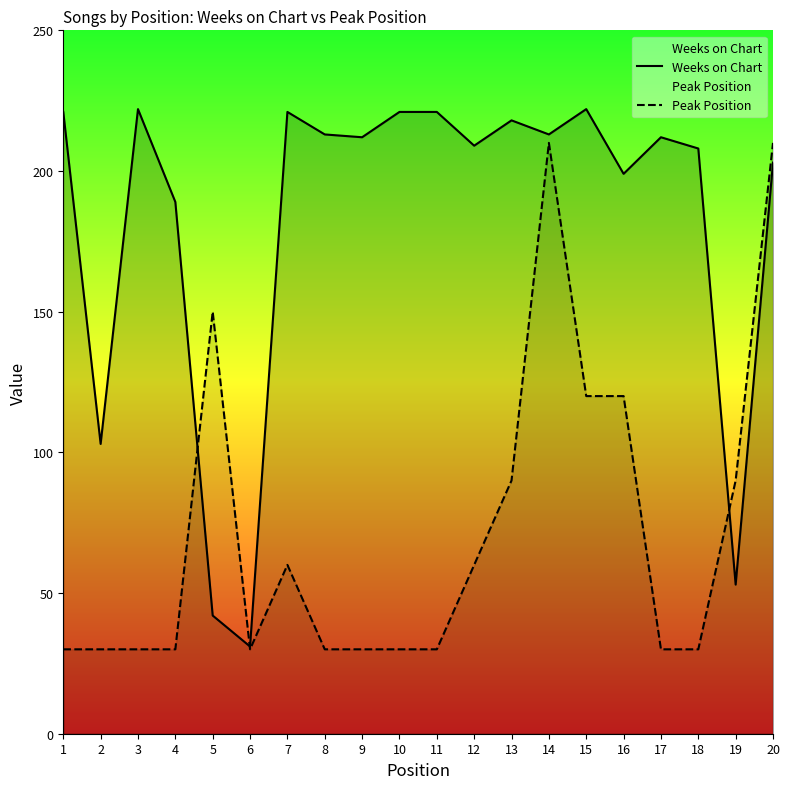

Is this an area chart (filled region under the line)?

No